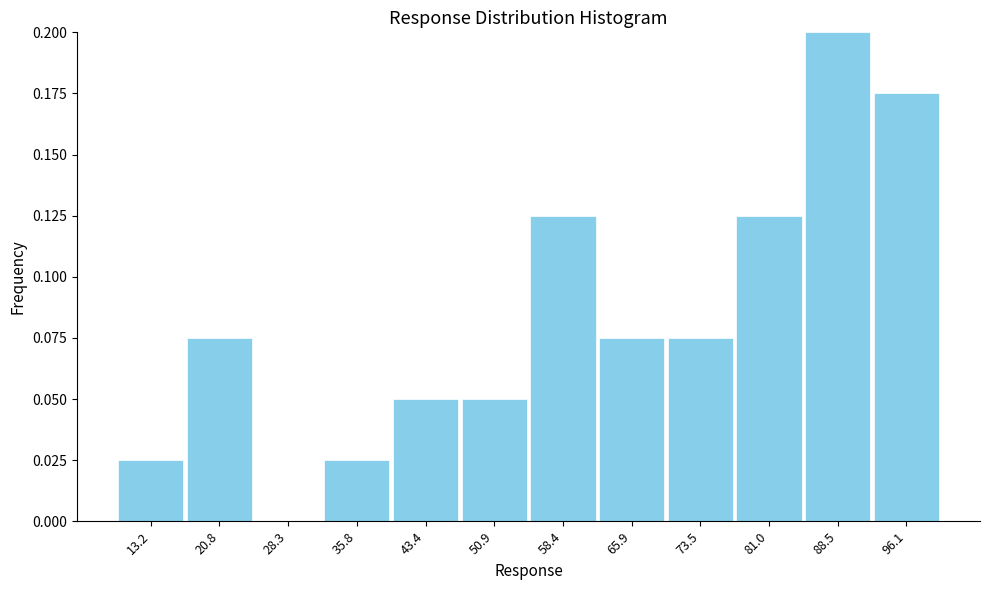

What is the change in value from 20.8 to 88.5?

+0.1